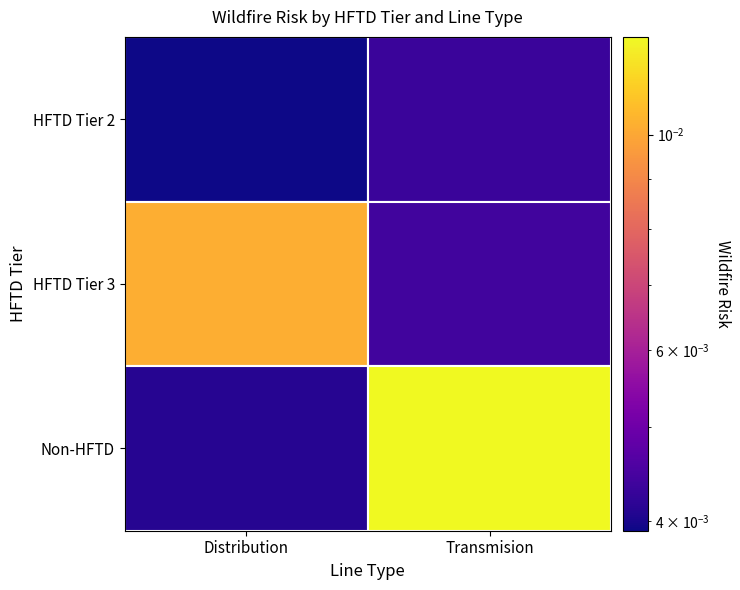

At which category is the sum across all series the highest?

Transmision